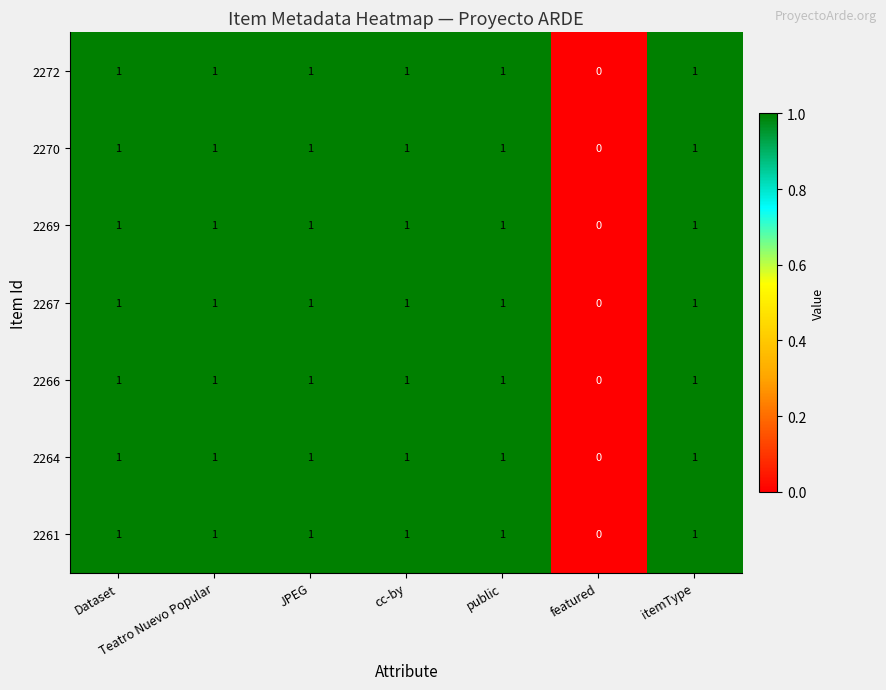

Is it true that 2261 equals 2 at Teatro Nuevo Popular?

False